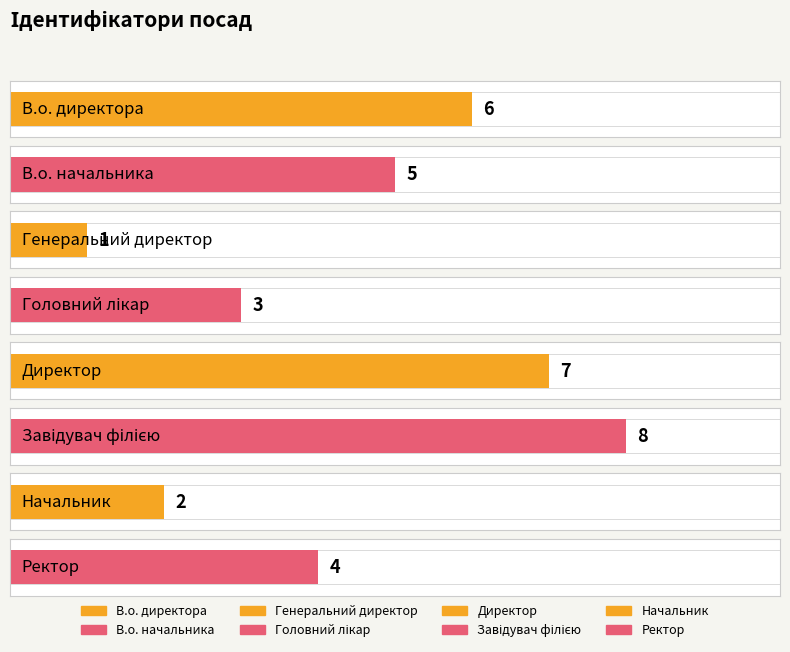

Count the values in the range 3 to 7.

5